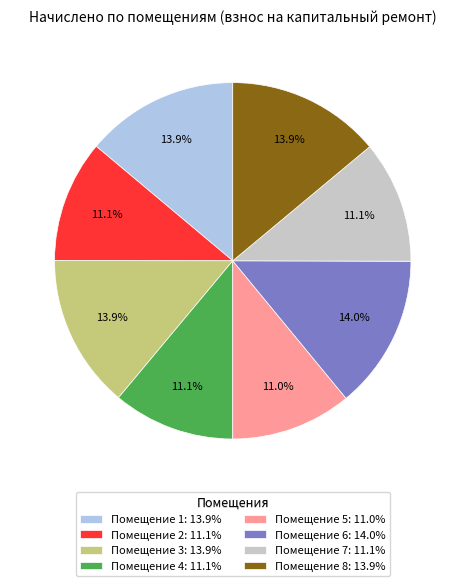

Is there any slice that represents more than half of the pie?

No